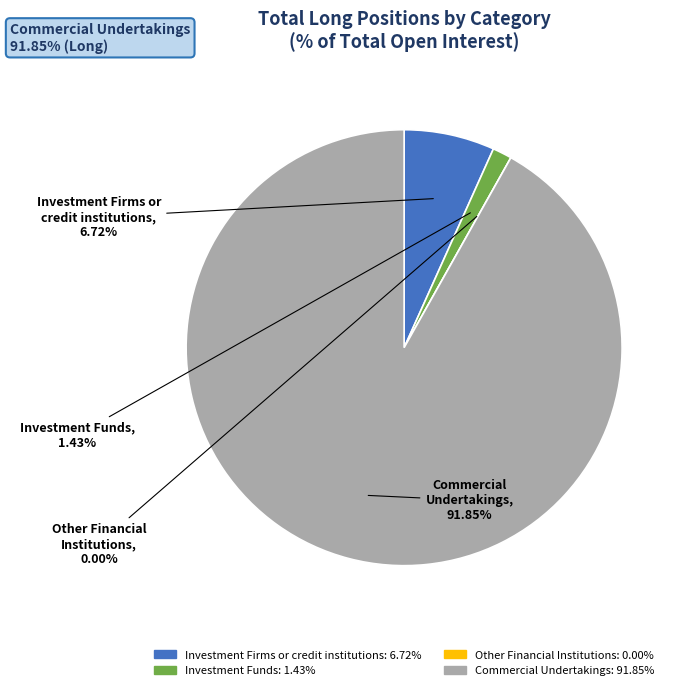

True or false: Investment Funds accounts for 11% of the total.

False